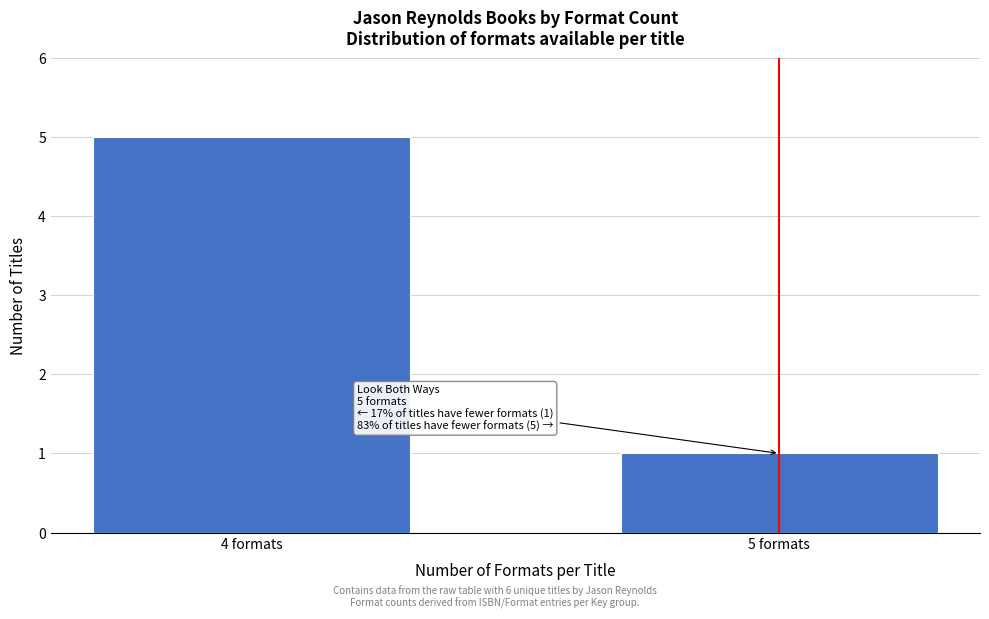

Reading left to right, list all the values displayed in this chart.

4 formats=5	5 formats=1